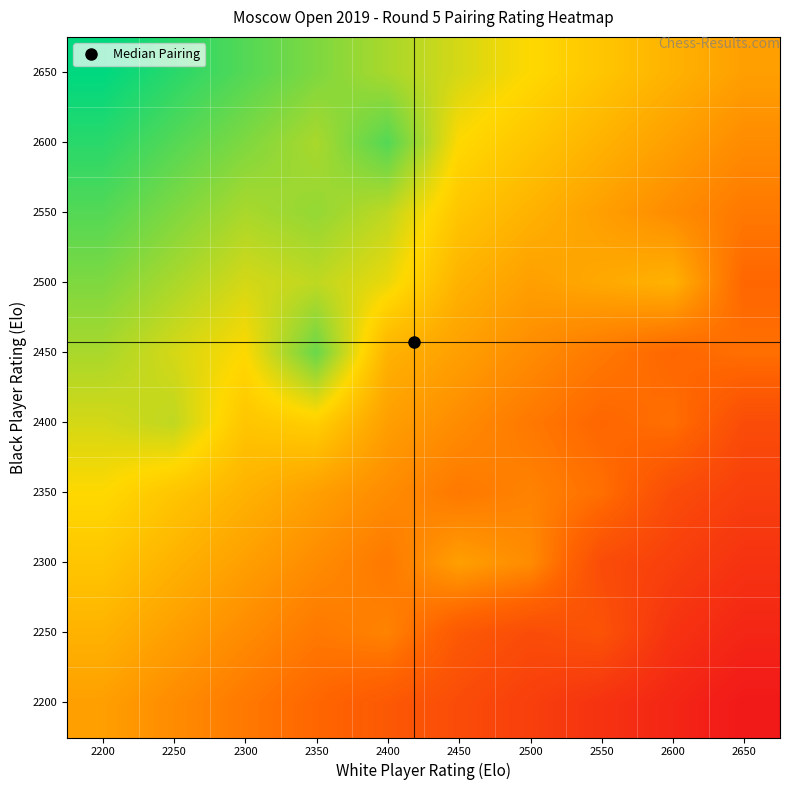

Which has a higher value, 2250 or 2500?

2250